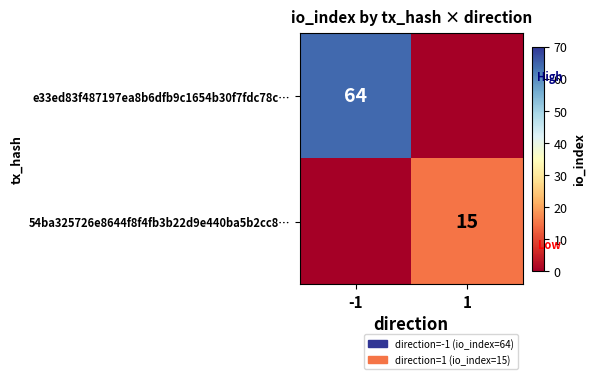

True or false: 54ba325726e8644f8f4fb3b22d9e440ba5b2cc8… has a value of 7 at 1.

False